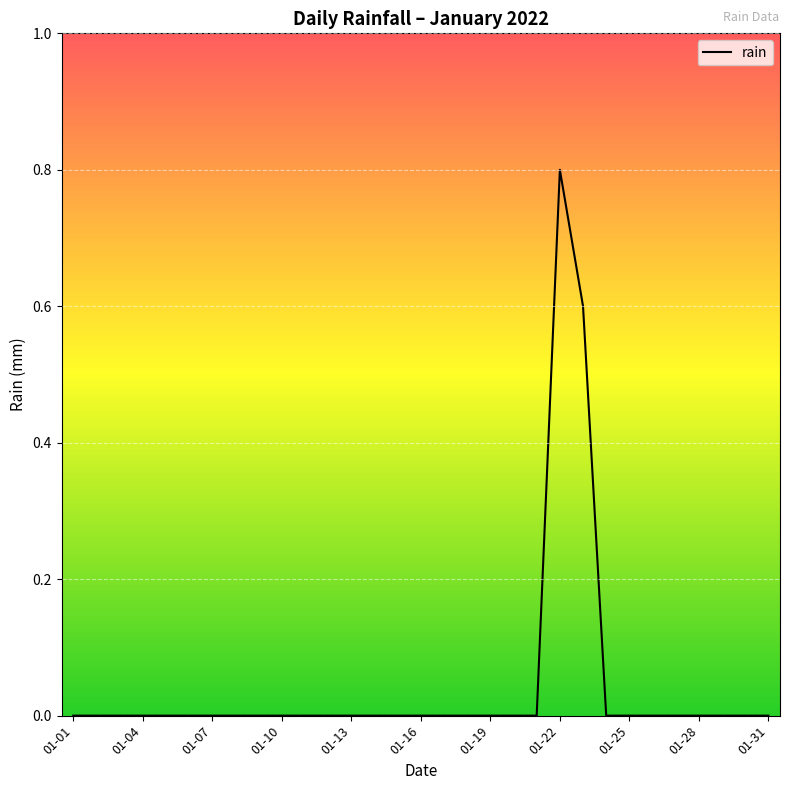

How many lines are shown in the chart?

1